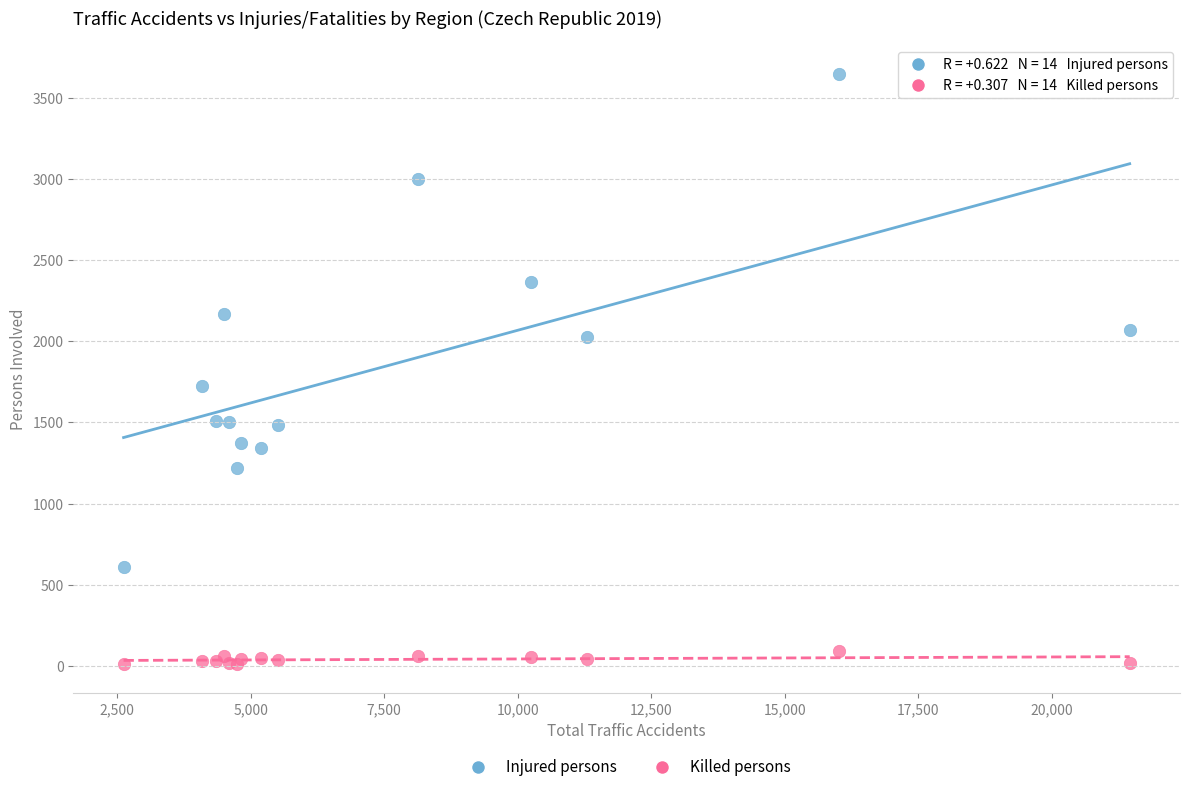

Which series reaches the maximum Y coordinate?

Injured persons